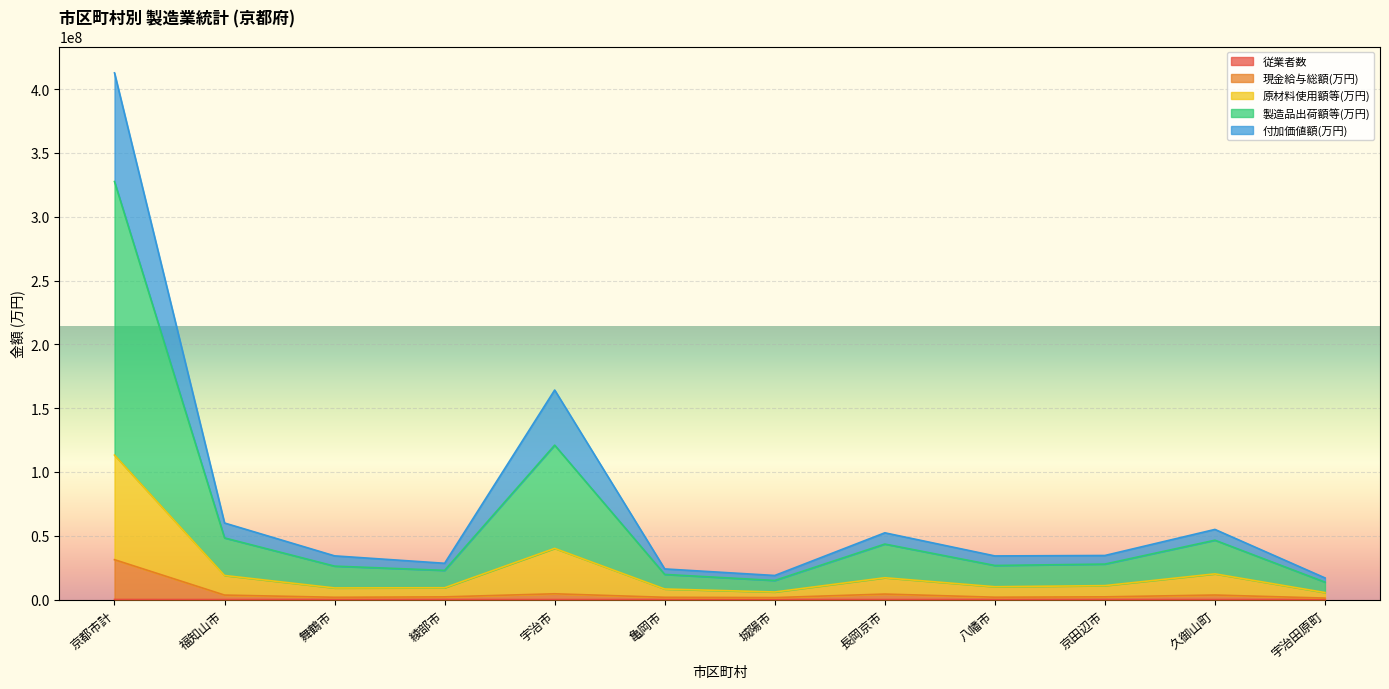

The 現金給与総額(万円) series shows 956007 at 久御山町. True or false?

False